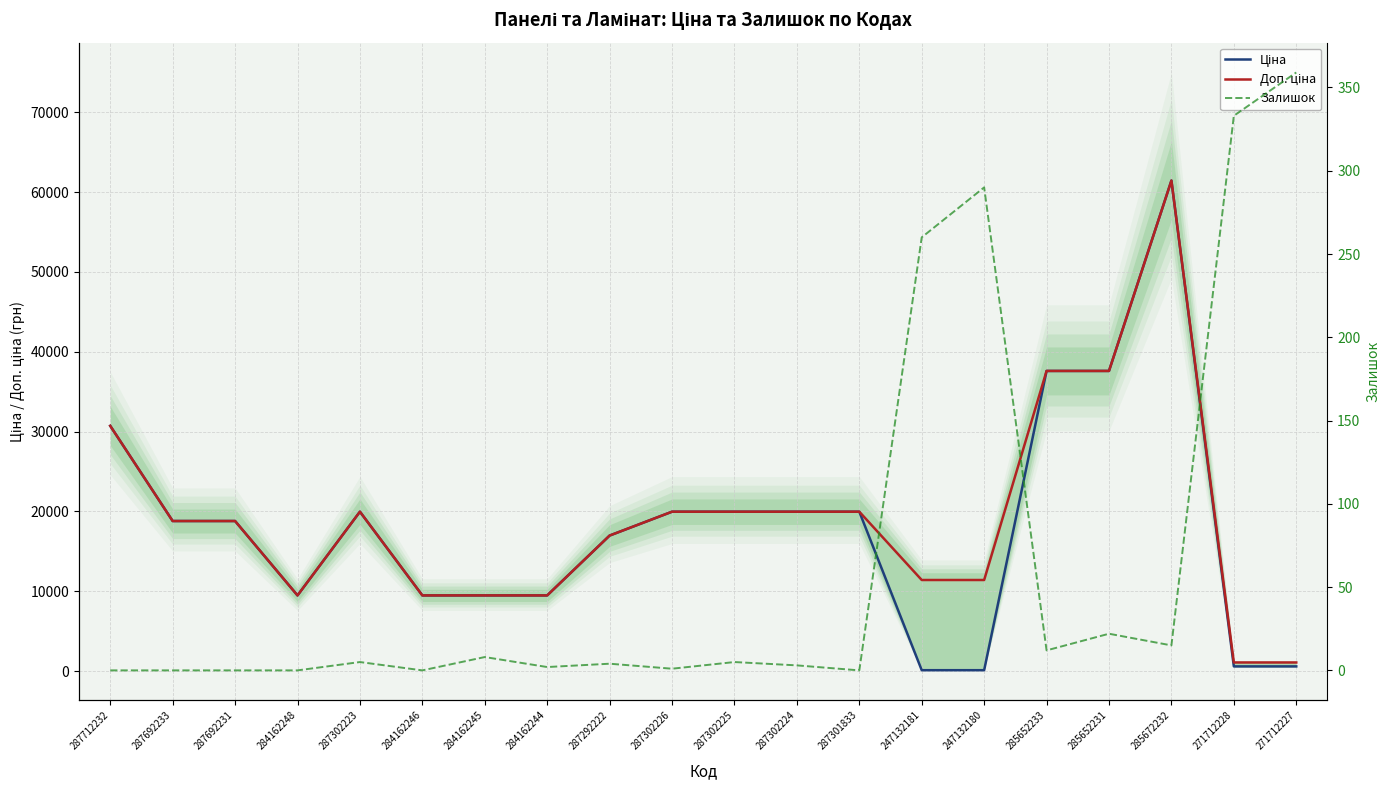

At 285672232, list the series in order from smallest to largest.

Залишок, Ціна, Доп. ціна